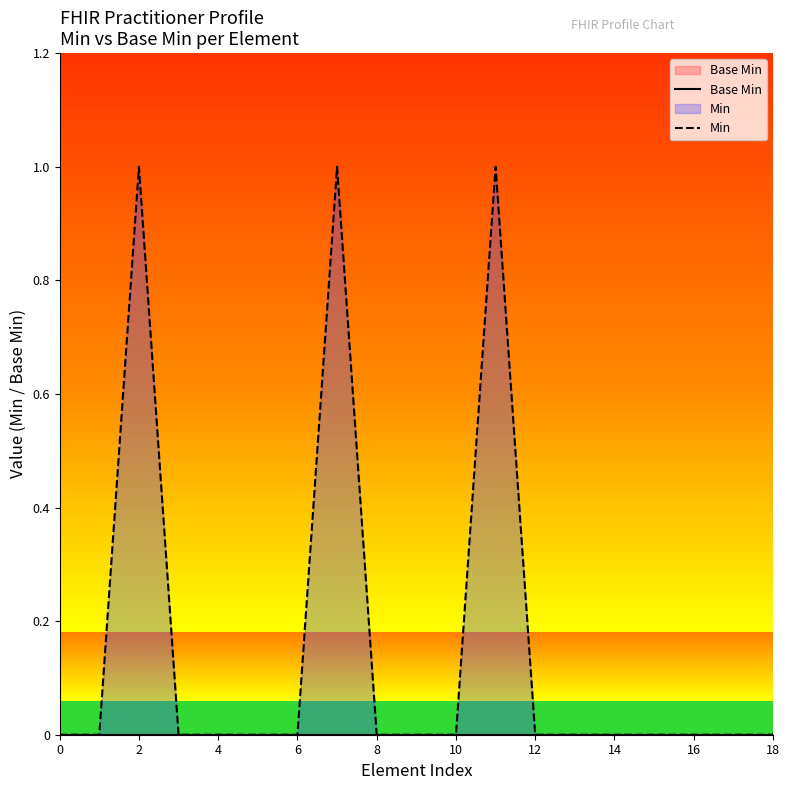

Between 4 and 10, which series saw the biggest shift?

Min